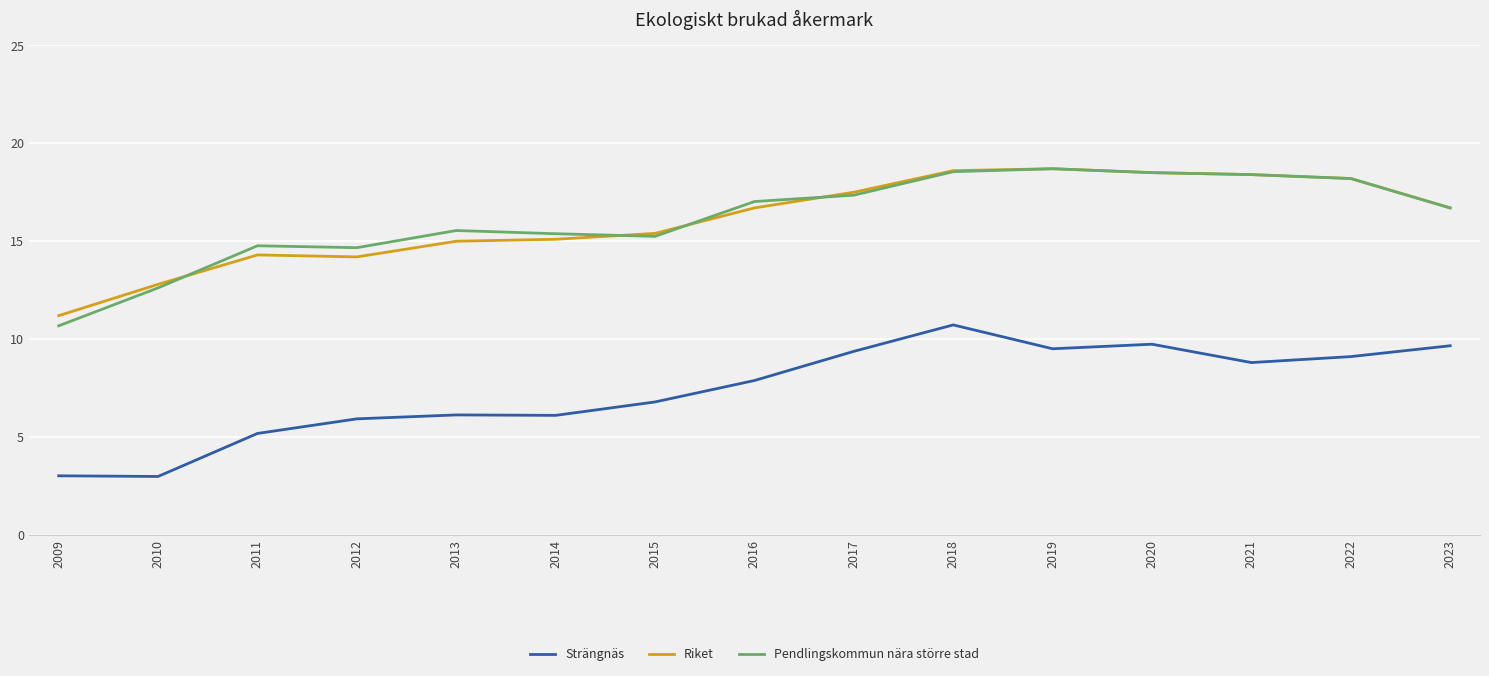

What is the approximate value of Pendlingskommun nära större stad at 2016?

17.0